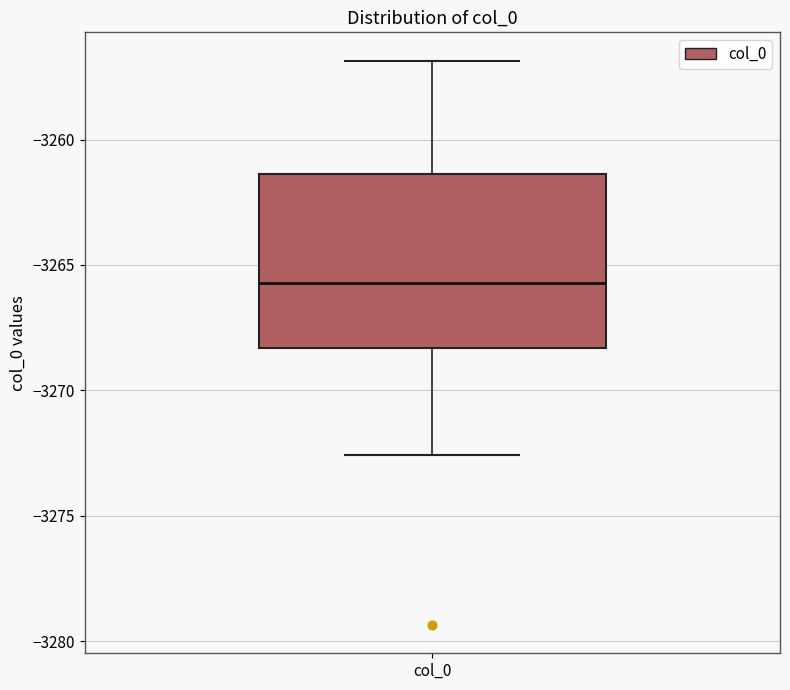

Where is the lower edge of the box for col_0 on the y-axis? The values are not printed on the chart, so give them approximately, as read against the axis.

-3268.5